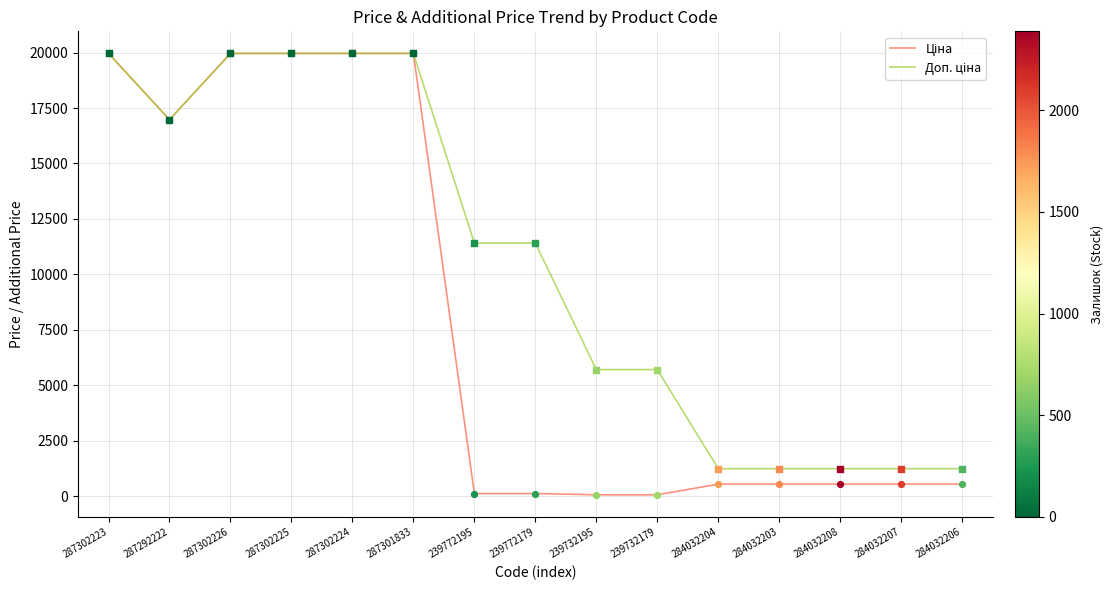

What is the total value across all series at 284032204?

1774.4